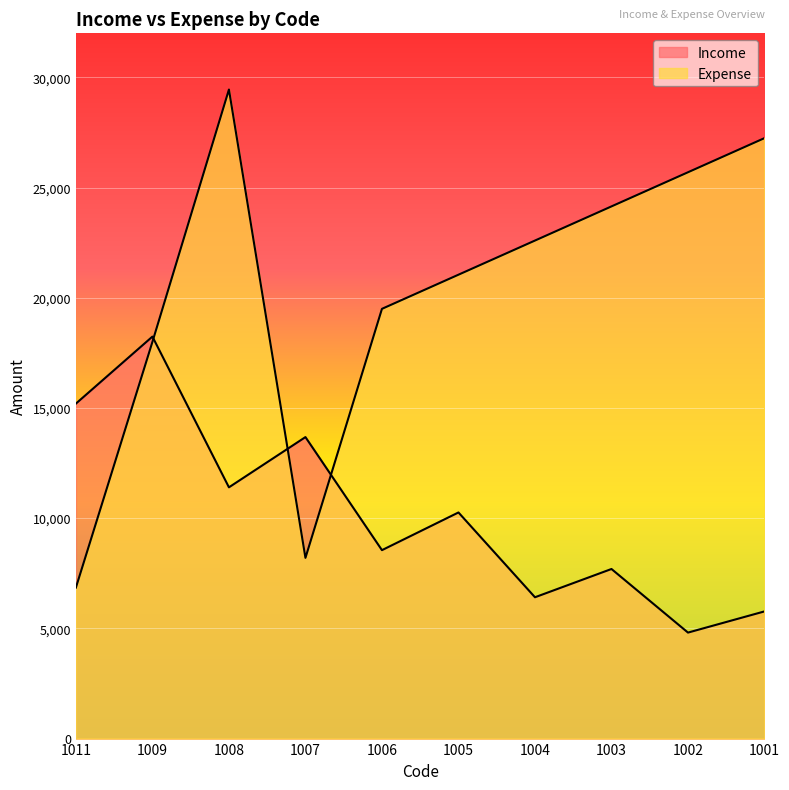

Where does the Income series first go above 10260?

1011